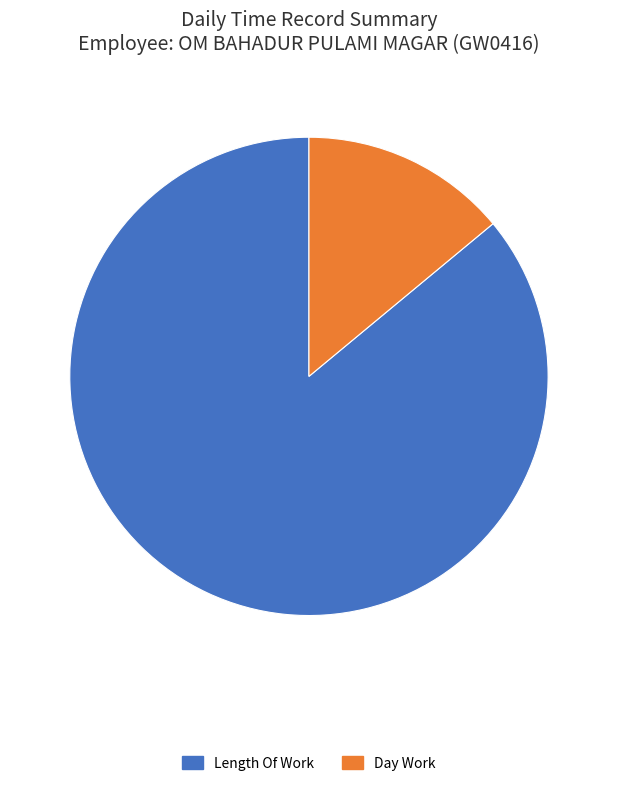

Which has a higher value, Day Work or Length Of Work?

Length Of Work